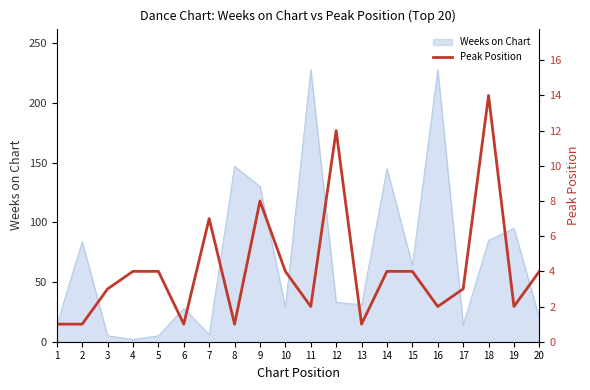

The chart shows a value of 2 at 19. True or false?

True